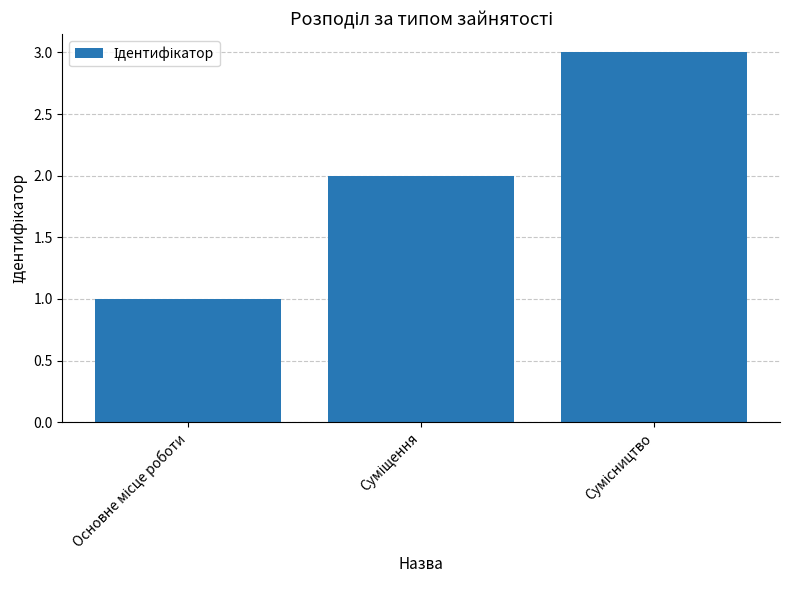

What is the greatest value displayed?

3